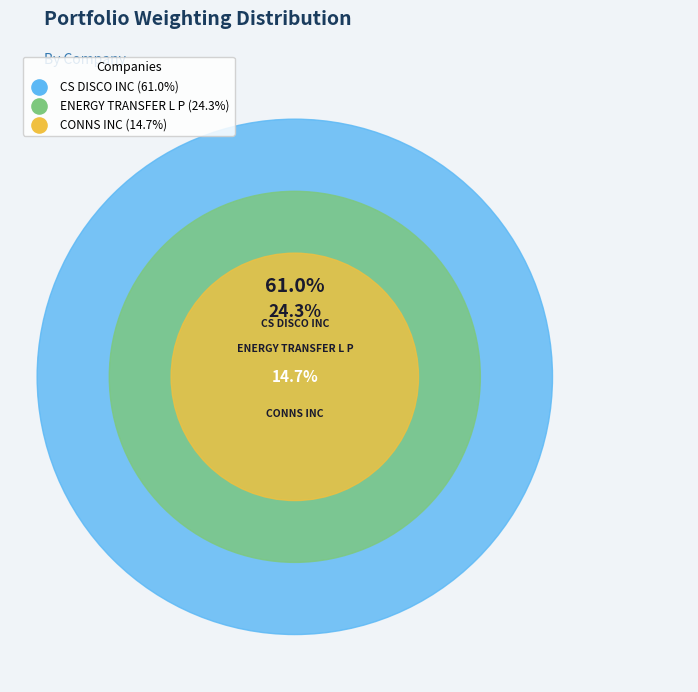

The CONNS INC slice represents 4% of the pie. True or false?

False